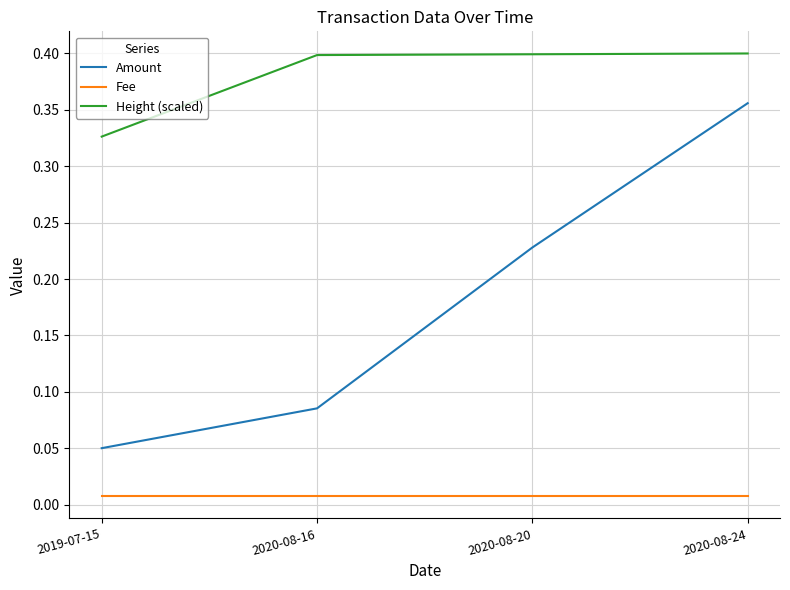

At how many categories does at least one series exceed 0?

4